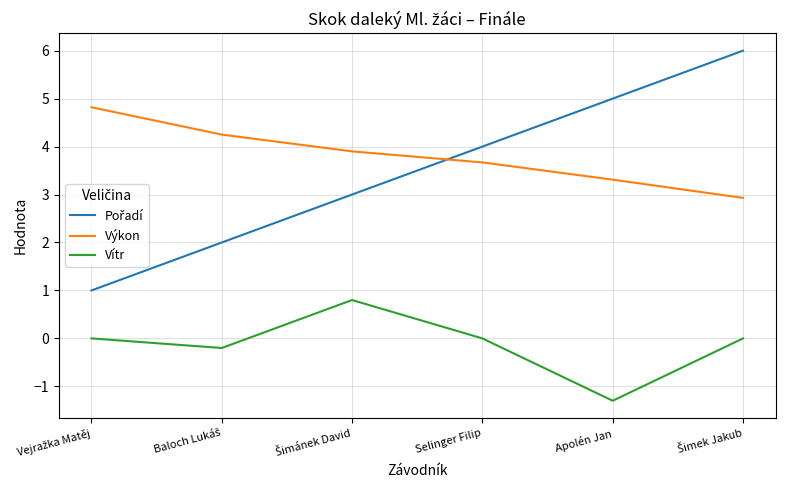

True or false: Vítr and Výkon cross at least once.

False